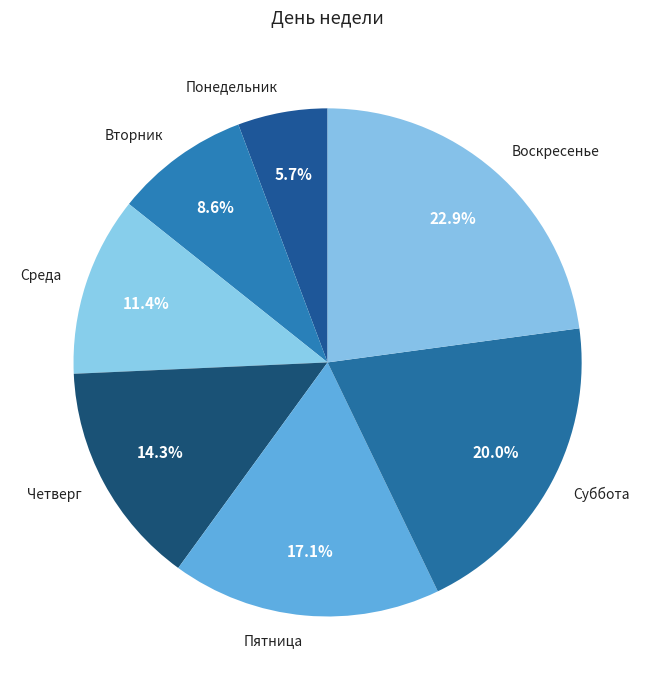

What percentage do Пятница and Вторник together represent?

25.7%